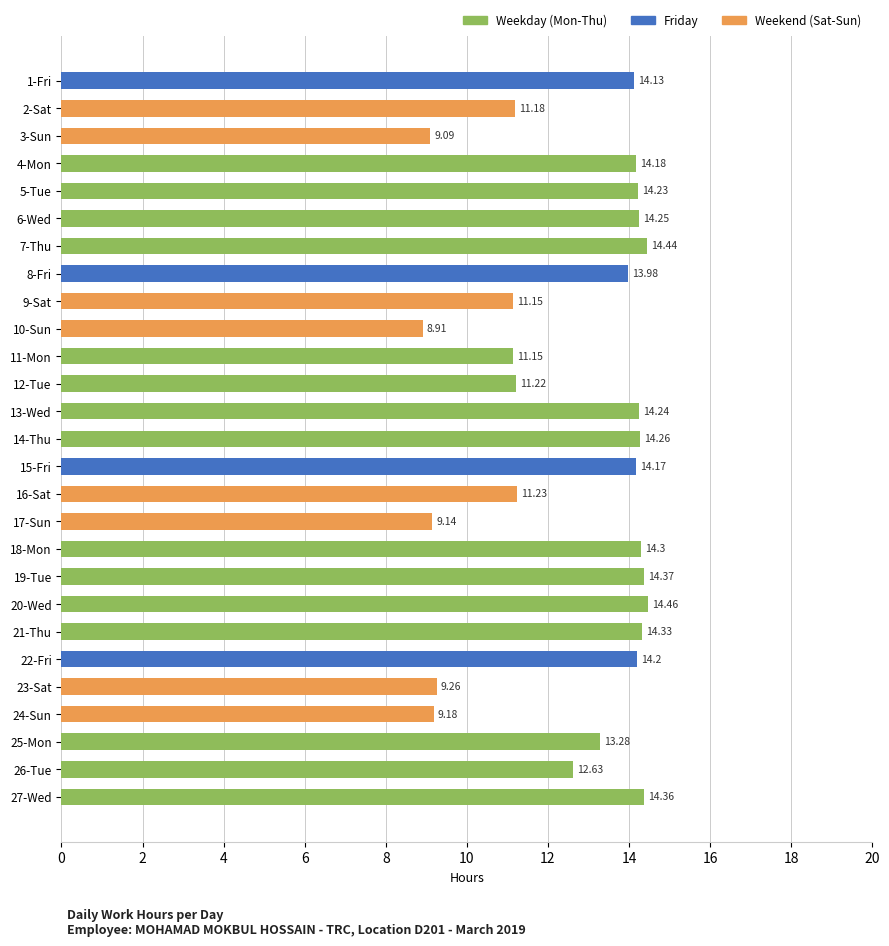

What is the average value?

12.6